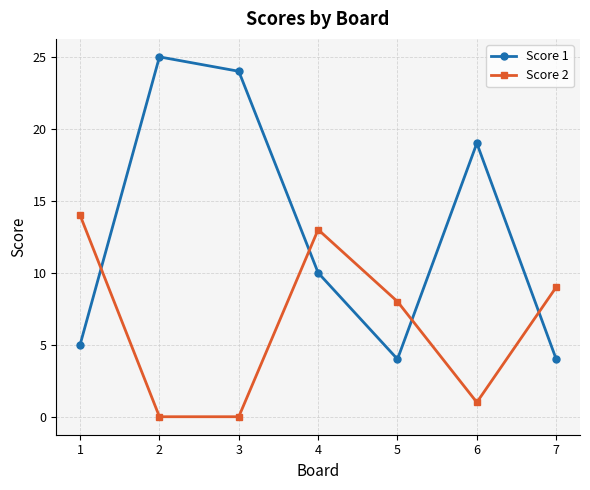

What is the sum of all Score 2 values?

45